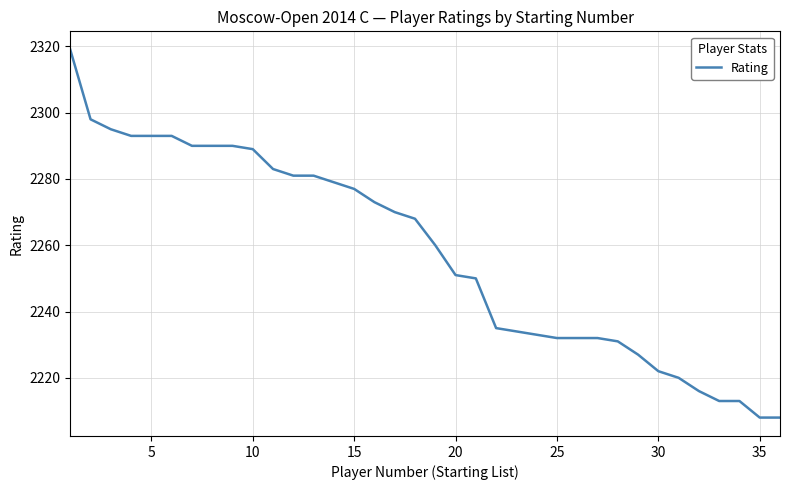

What is the minimum value shown in the chart?

2208